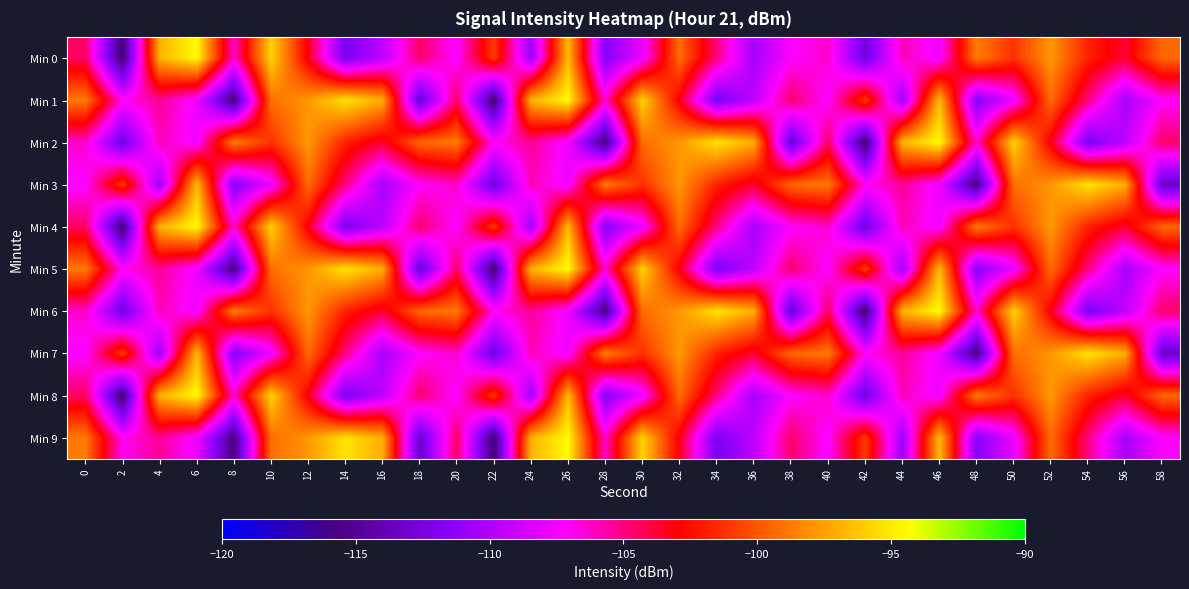

Reading left to right, list all the values displayed in this chart.

Min 0: 0=-104.5	2=-116.1	4=-96.8	6=-94.4	8=-106.3	10=-95.7	12=-103.2	14=-112.1	16=-109.5	18=-104.6	20=-107.4	22=-100.9	24=-110.7	26=-96.6	28=-111.6	30=-107.9	32=-99.2	34=-105.0	36=-110.3	38=-107.2	40=-106.3	42=-112.7	44=-106.0	46=-107.7	48=-98.7	50=-101.2	52=-97.8	54=-101.8	56=-103.8	58=-99.4
Min 1: 0=-98.8	2=-107.0	4=-105.4	6=-107.7	8=-115.6	10=-99.2	12=-97.8	14=-95.2	16=-97.1	18=-113.3	20=-104.5	22=-116.1	24=-96.8	26=-94.4	28=-106.3	30=-95.7	32=-103.2	34=-112.1	36=-109.5	38=-104.6	40=-107.4	42=-100.9	44=-110.7	46=-96.6	48=-111.6	50=-107.9	52=-99.2	54=-105.0	56=-110.3	58=-107.2
Min 2: 0=-106.3	2=-112.7	4=-106.0	6=-107.7	8=-98.7	10=-101.2	12=-97.8	14=-101.8	16=-103.8	18=-99.4	20=-98.8	22=-107.0	24=-105.4	26=-107.7	28=-115.6	30=-99.2	32=-97.8	34=-95.2	36=-97.1	38=-113.3	40=-104.5	42=-116.1	44=-96.8	46=-94.4	48=-106.3	50=-95.7	52=-103.2	54=-112.1	56=-109.5	58=-104.6
Min 3: 0=-107.4	2=-100.9	4=-110.7	6=-96.6	8=-111.6	10=-107.9	12=-99.2	14=-105.0	16=-110.3	18=-107.2	20=-106.3	22=-112.7	24=-106.0	26=-107.7	28=-98.7	30=-101.2	32=-97.8	34=-101.8	36=-103.8	38=-99.4	40=-98.8	42=-107.0	44=-105.4	46=-107.7	48=-115.6	50=-99.2	52=-97.8	54=-95.2	56=-97.1	58=-113.3
Min 4: 0=-104.5	2=-116.1	4=-96.8	6=-94.4	8=-106.3	10=-95.7	12=-103.2	14=-112.1	16=-109.5	18=-104.6	20=-107.4	22=-100.9	24=-110.7	26=-96.6	28=-111.6	30=-107.9	32=-99.2	34=-105.0	36=-110.3	38=-107.2	40=-106.3	42=-112.7	44=-106.0	46=-107.7	48=-98.7	50=-101.2	52=-97.8	54=-101.8	56=-103.8	58=-99.4
Min 5: 0=-98.8	2=-107.0	4=-105.4	6=-107.7	8=-115.6	10=-99.2	12=-97.8	14=-95.2	16=-97.1	18=-113.3	20=-104.5	22=-116.1	24=-96.8	26=-94.4	28=-106.3	30=-95.7	32=-103.2	34=-112.1	36=-109.5	38=-104.6	40=-107.4	42=-100.9	44=-110.7	46=-96.6	48=-111.6	50=-107.9	52=-99.2	54=-105.0	56=-110.3	58=-107.2
Min 6: 0=-106.3	2=-112.7	4=-106.0	6=-107.7	8=-98.7	10=-101.2	12=-97.8	14=-101.8	16=-103.8	18=-99.4	20=-98.8	22=-107.0	24=-105.4	26=-107.7	28=-115.6	30=-99.2	32=-97.8	34=-95.2	36=-97.1	38=-113.3	40=-104.5	42=-116.1	44=-96.8	46=-94.4	48=-106.3	50=-95.7	52=-103.2	54=-112.1	56=-109.5	58=-104.6
Min 7: 0=-107.4	2=-100.9	4=-110.7	6=-96.6	8=-111.6	10=-107.9	12=-99.2	14=-105.0	16=-110.3	18=-107.2	20=-106.3	22=-112.7	24=-106.0	26=-107.7	28=-98.7	30=-101.2	32=-97.8	34=-101.8	36=-103.8	38=-99.4	40=-98.8	42=-107.0	44=-105.4	46=-107.7	48=-115.6	50=-99.2	52=-97.8	54=-95.2	56=-97.1	58=-113.3
Min 8: 0=-104.5	2=-116.1	4=-96.8	6=-94.4	8=-106.3	10=-95.7	12=-103.2	14=-112.1	16=-109.5	18=-104.6	20=-107.4	22=-100.9	24=-110.7	26=-96.6	28=-111.6	30=-107.9	32=-99.2	34=-105.0	36=-110.3	38=-107.2	40=-106.3	42=-112.7	44=-106.0	46=-107.7	48=-98.7	50=-101.2	52=-97.8	54=-101.8	56=-103.8	58=-99.4
Min 9: 0=-98.8	2=-107.0	4=-105.4	6=-107.7	8=-115.6	10=-99.2	12=-97.8	14=-95.2	16=-97.1	18=-113.3	20=-104.5	22=-116.1	24=-96.8	26=-94.4	28=-106.3	30=-95.7	32=-103.2	34=-112.1	36=-109.5	38=-104.6	40=-107.4	42=-100.9	44=-110.7	46=-96.6	48=-111.6	50=-107.9	52=-99.2	54=-105.0	56=-110.3	58=-107.2